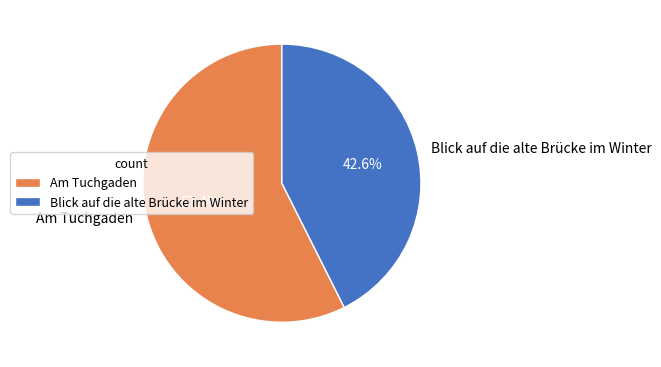

To the nearest percent, what percentage of the pie is Am Tuchgaden?

57%